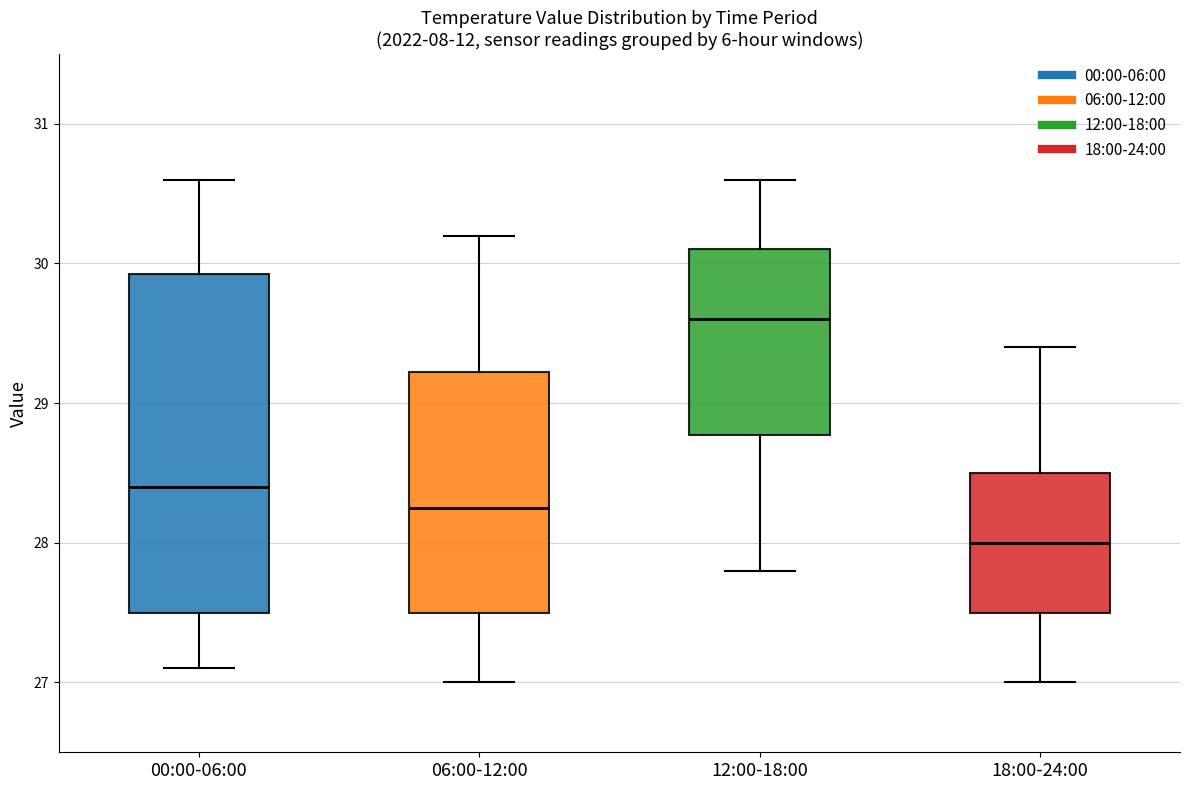

Reading left to right, transcribe this box plot: for each box, give where its median line is, the range the box spans, and where its two whiskers end, as read against the y-axis. The values are not printed on the chart, so give them approximately, as read against the axis.

00:00-06:00: median 28.4, box 27.5 to 29.9, whiskers 27.1 to 30.6
06:00-12:00: median 28.3, box 27.5 to 29.2, whiskers 27.0 to 30.2
12:00-18:00: median 29.6, box 28.8 to 30.1, whiskers 27.8 to 30.6
18:00-24:00: median 28.0, box 27.5 to 28.5, whiskers 27.0 to 29.4